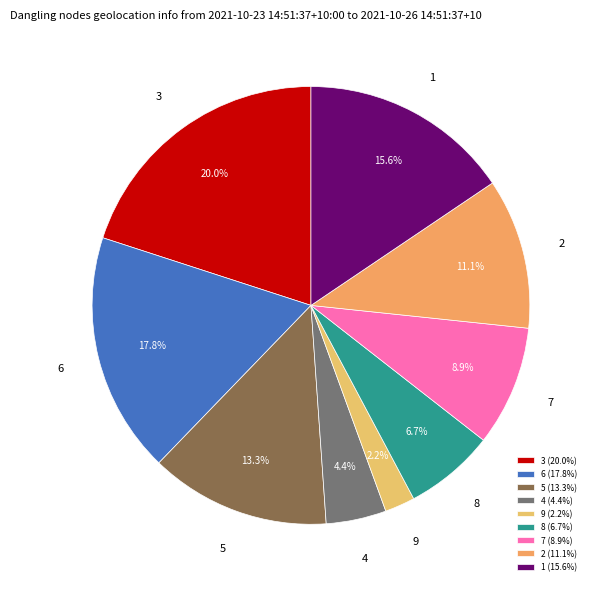

Is it true that 2 is 11% of the pie?

True